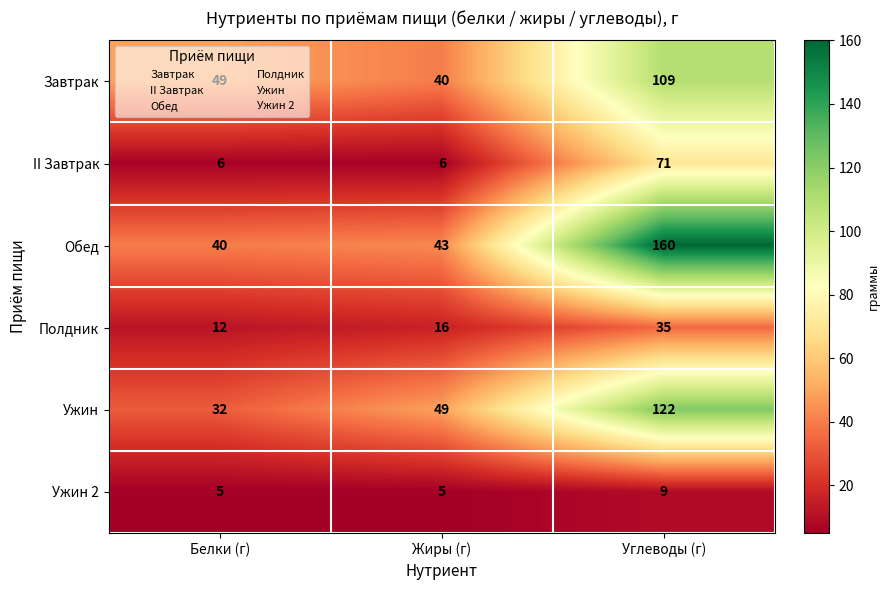

What is the difference between the maximum and minimum values in the Ужин series?

90